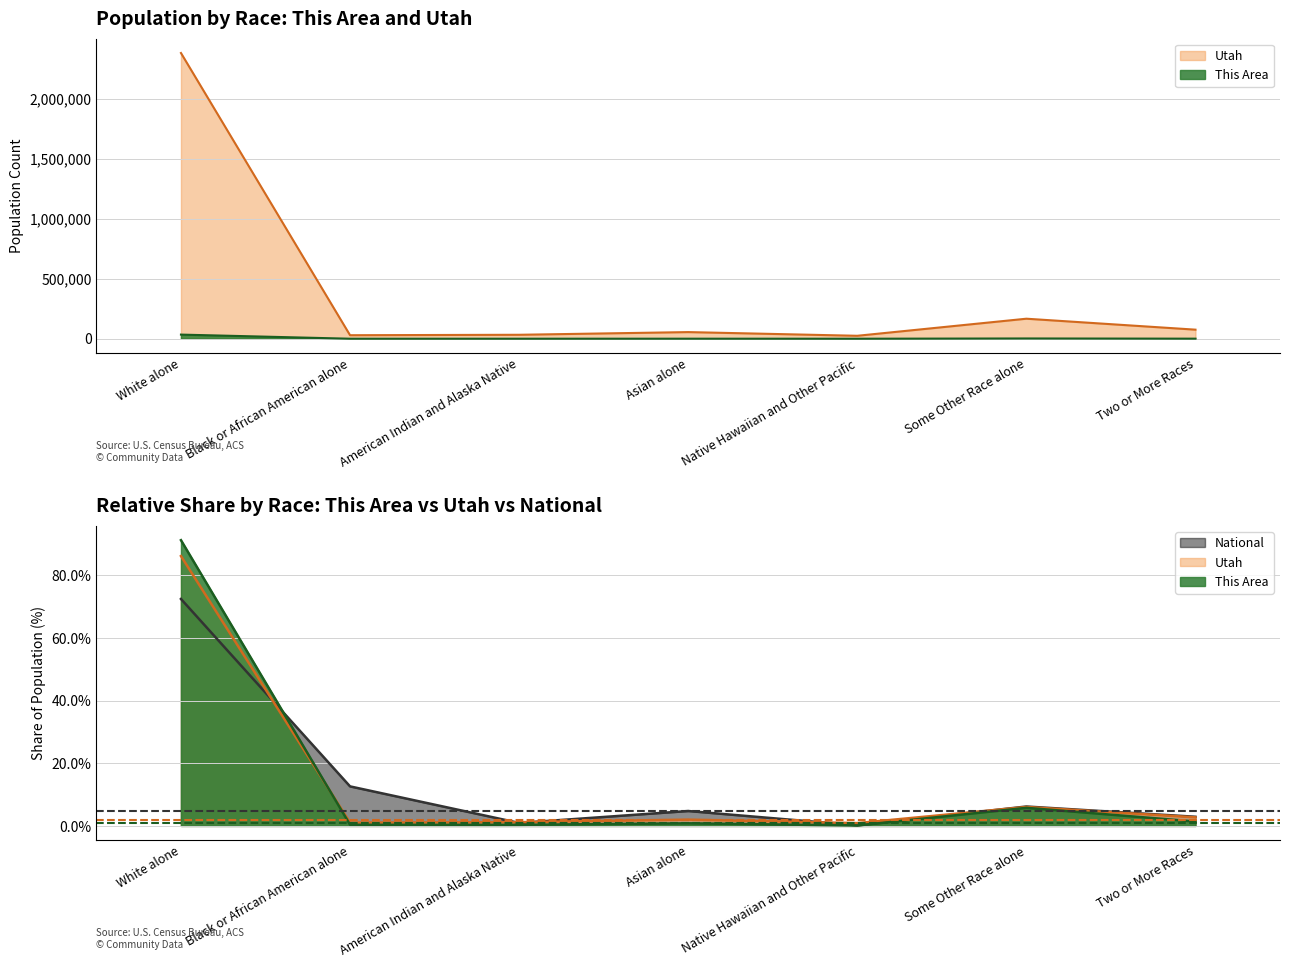

Where is Utah nearest to the value 1202057?

Some Other Race alone